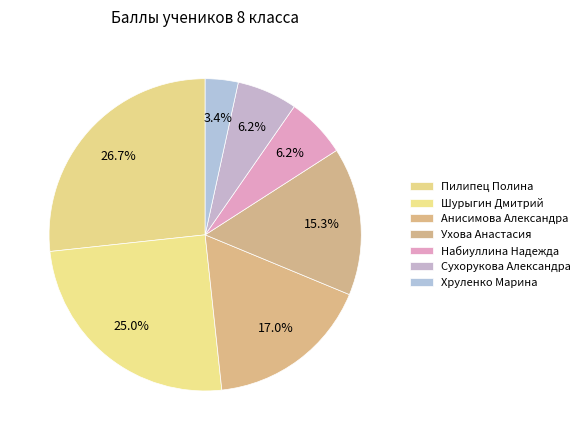

What percentage is the Анисимова Александра slice, to the nearest percent?

17%